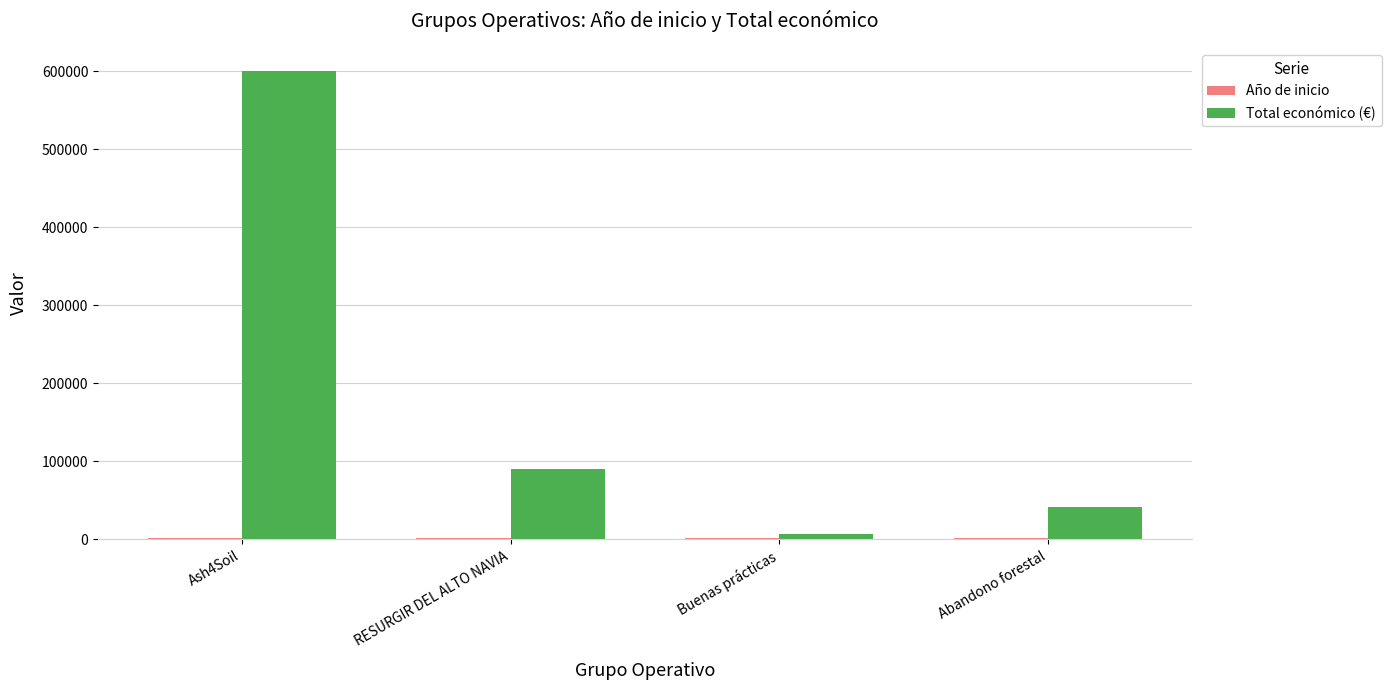

Which series has the largest range (max minus min)?

Total económico (€)